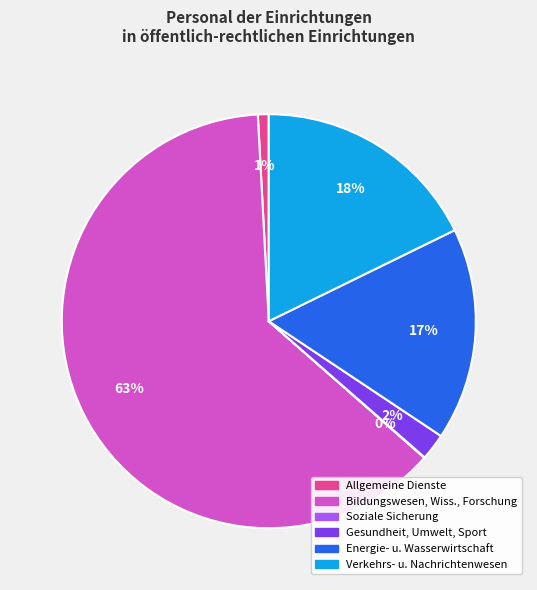

To the nearest percent, what is the average slice percentage?

17%